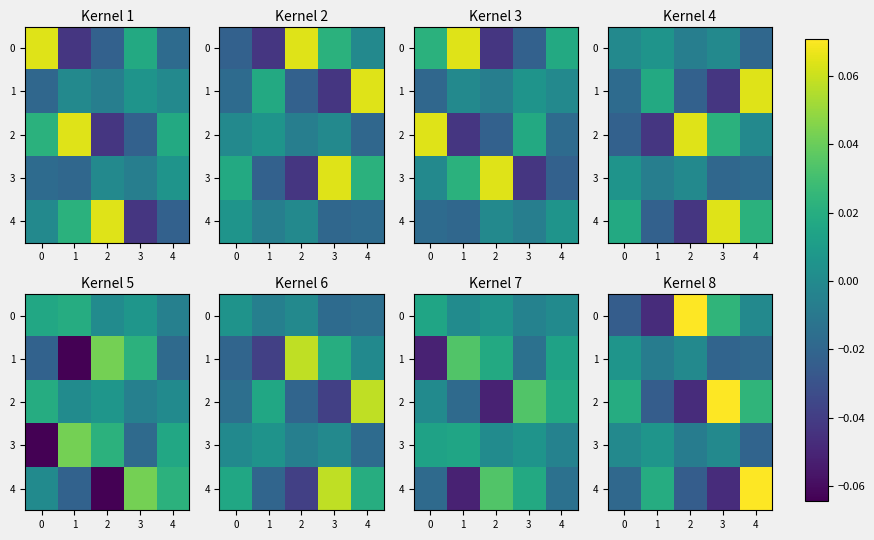

How many negative values does the 2 series have?

2